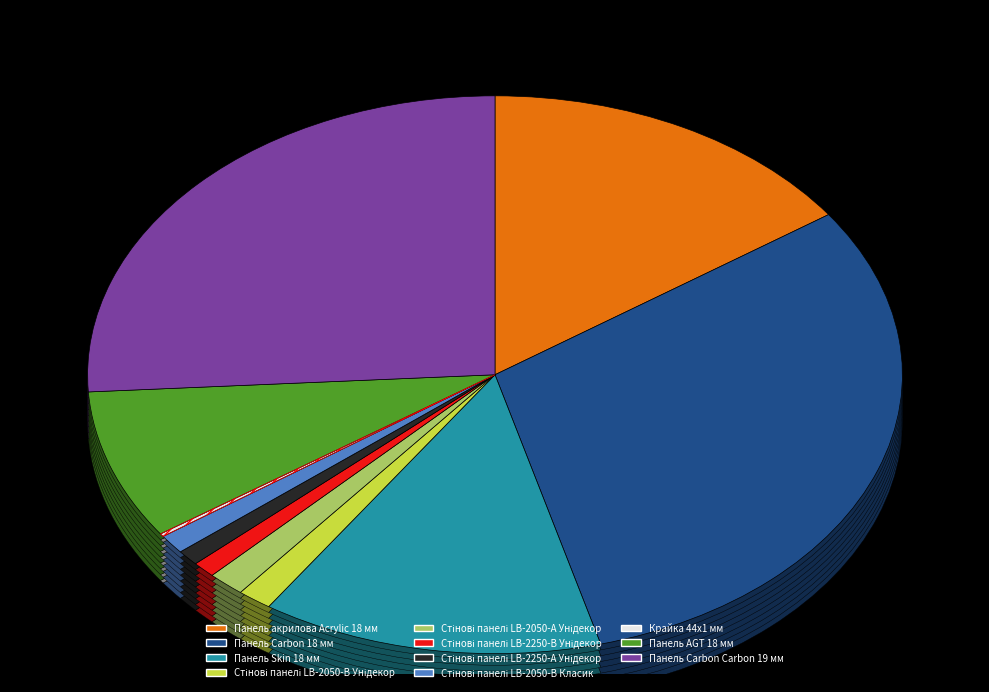

The Панель акрилова Acrylic 18 мм slice represents 8% of the pie. True or false?

False